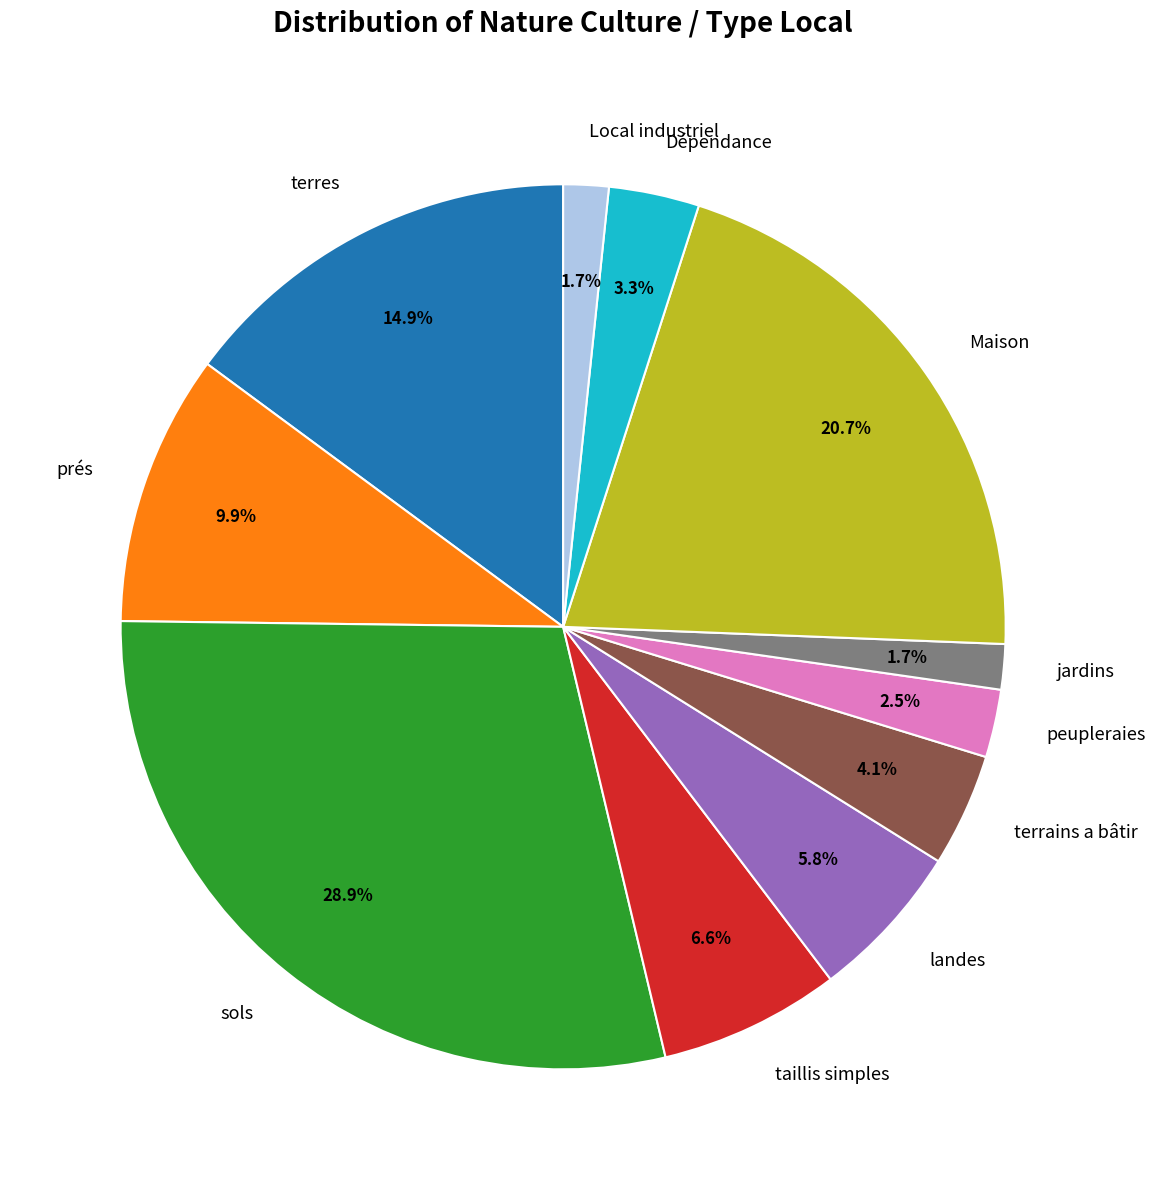

Is there a majority slice in this chart?

No